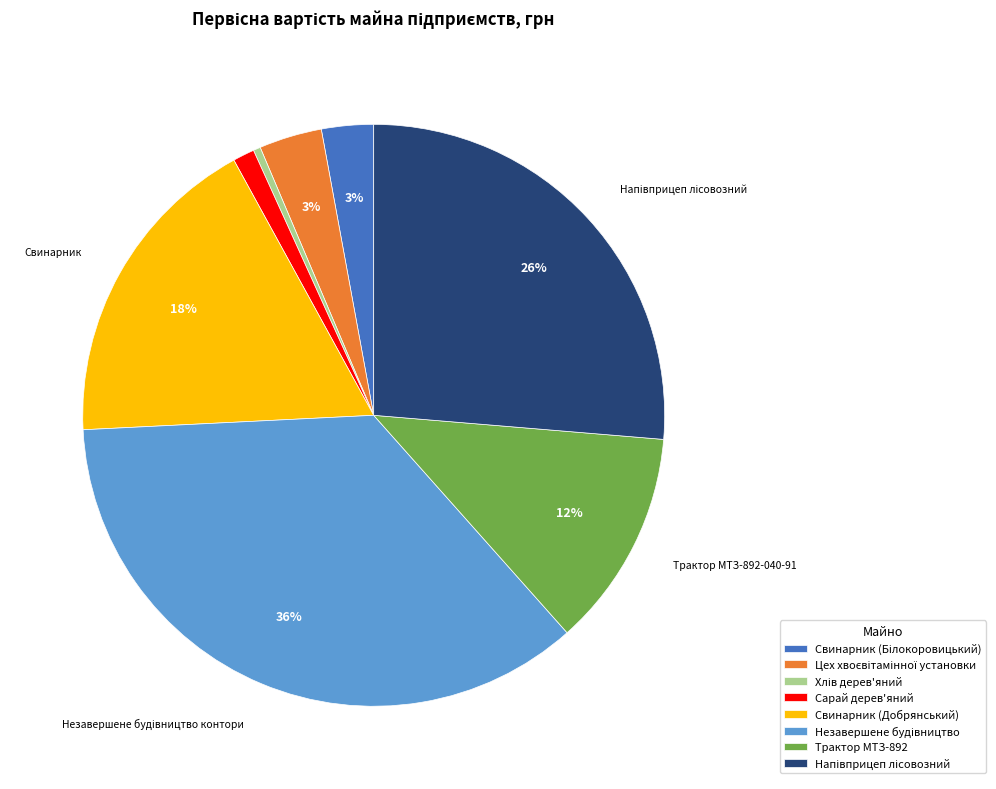

What percentage is the Трактор МТЗ-892 slice, to the nearest percent?

12%